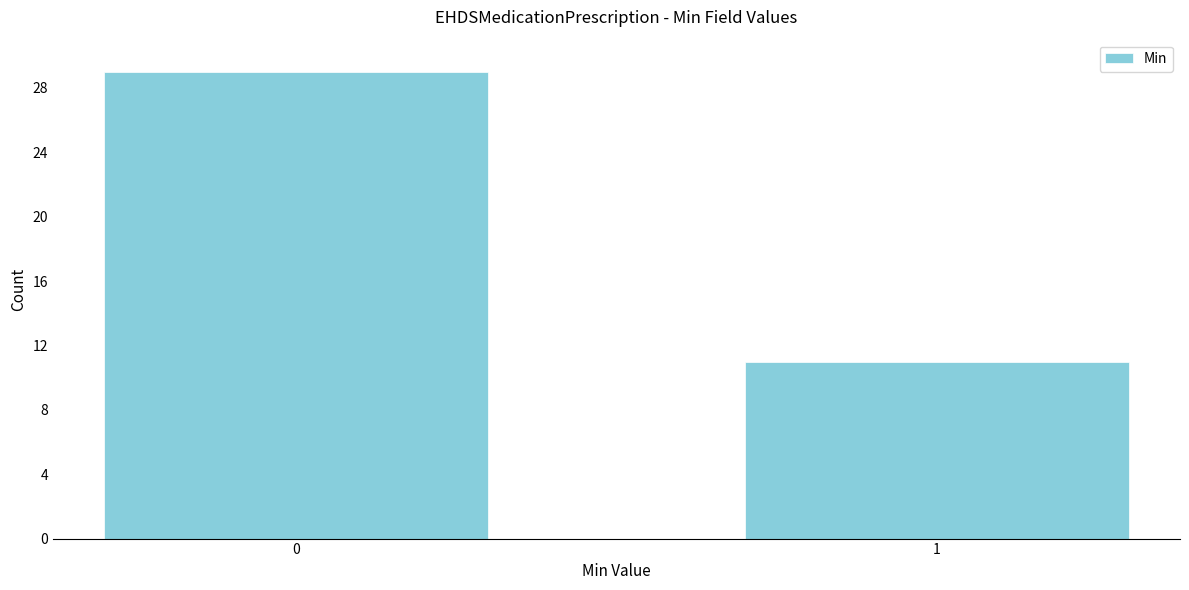

Reading left to right, transcribe all the data shown in this chart.

0=29	1=11